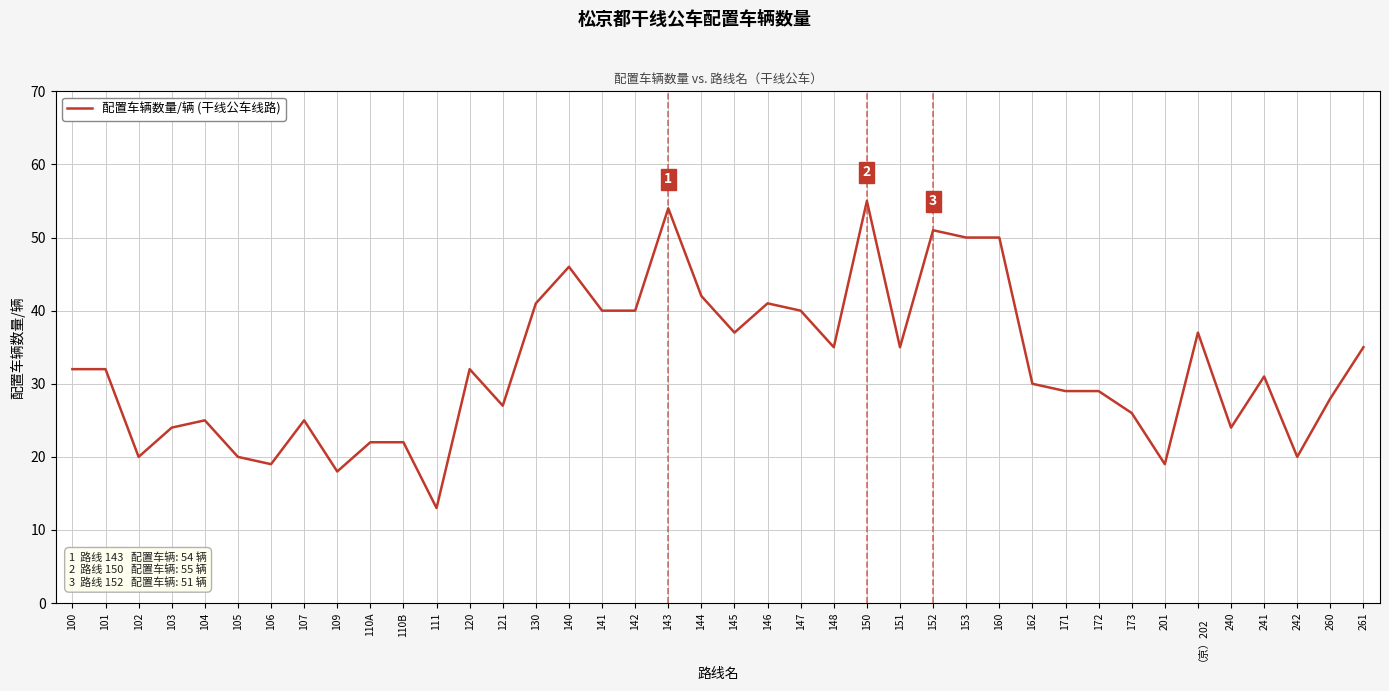

What position from the left is 261?

40